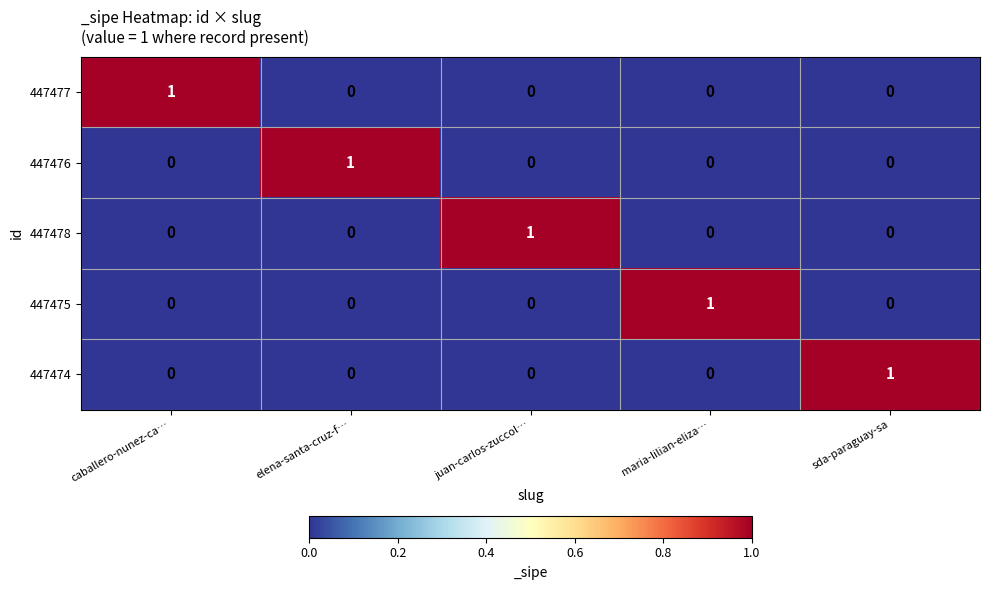

Reading left to right, extract all data points from this chart.

447477: 1	0	0	0	0
447476: 0	1	0	0	0
447478: 0	0	1	0	0
447475: 0	0	0	1	0
447474: 0	0	0	0	1